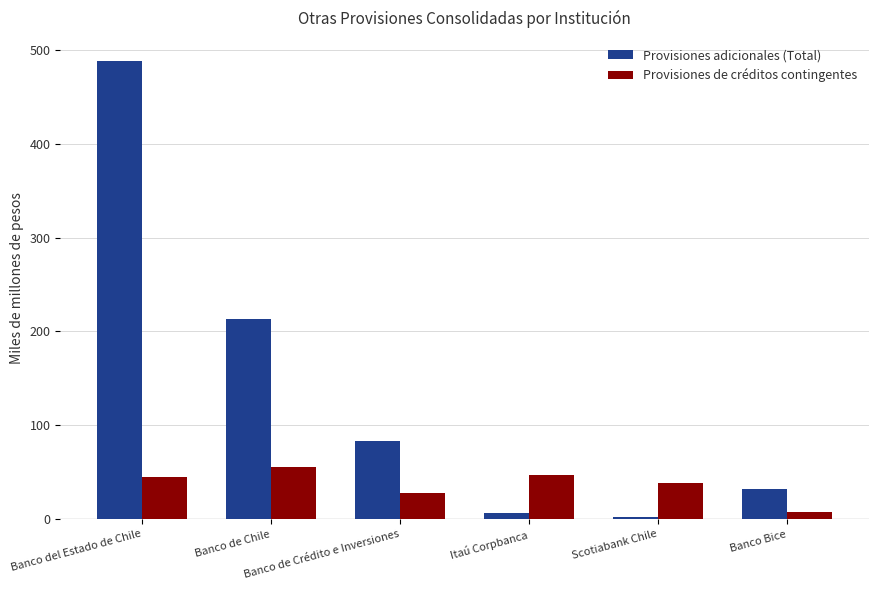

How many groups of bars are there?

6